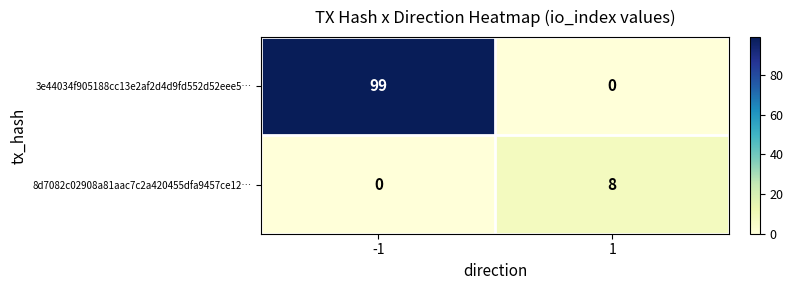

The 8d7082c02908a81aac7c2a420455dfa9457ce12… series shows 0 at -1. True or false?

True